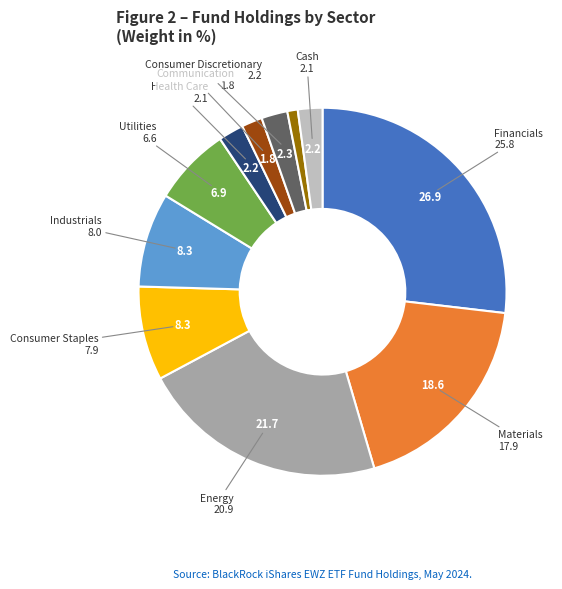

Is there a majority slice in this chart?

No